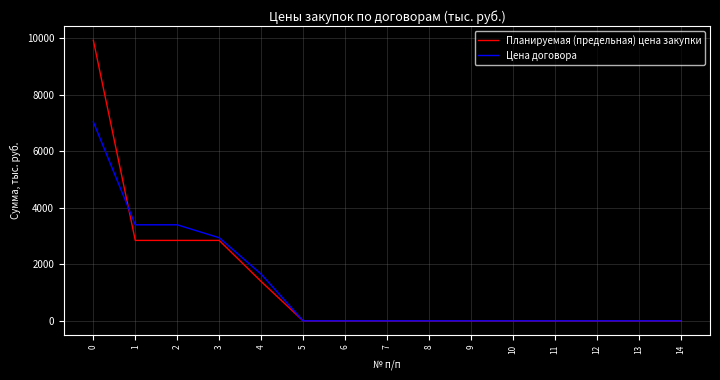

What is the difference between the Планируемая (предельная) цена закупки values at 2 and 11?

2843.6